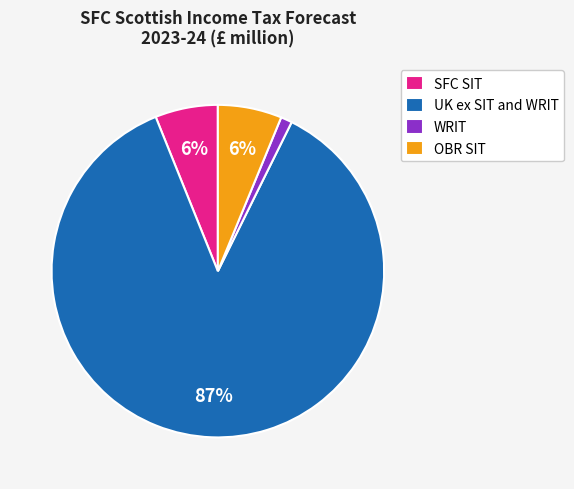

Which slice represents more than half of the pie?

UK ex SIT and WRIT